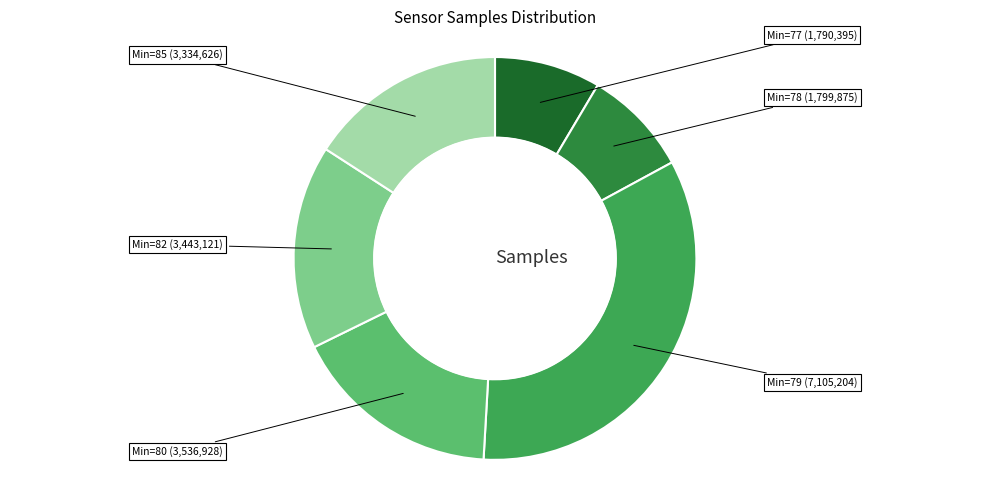

Is there a majority slice in this chart?

No